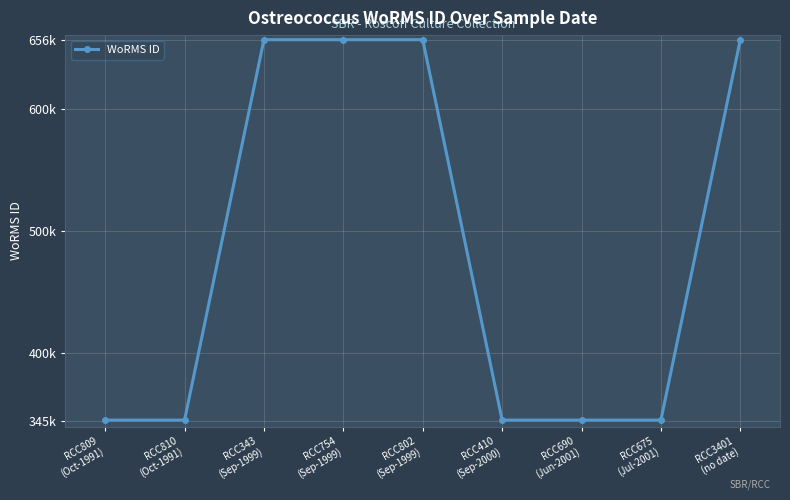

Does the chart have visible grid lines?

Yes